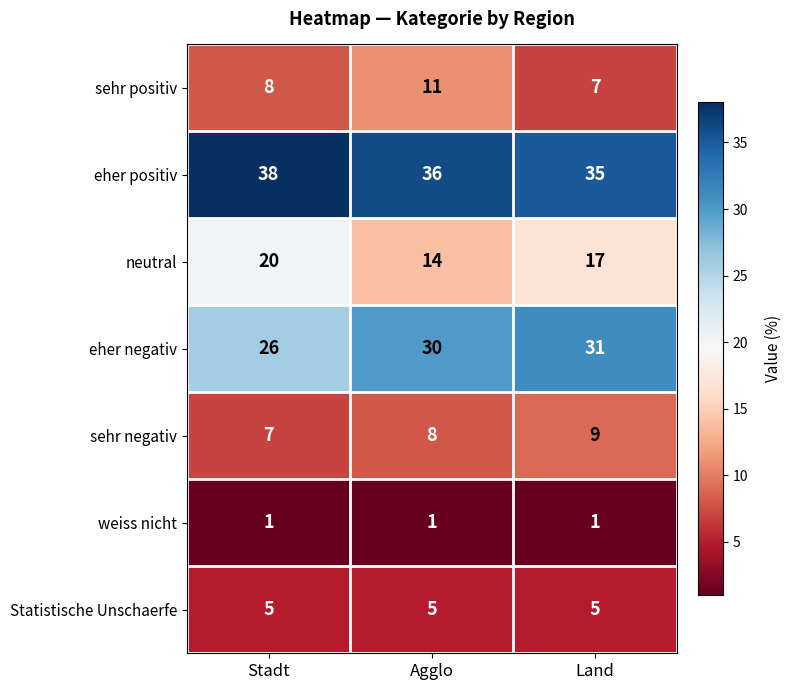

What is the total value across all series at Agglo?

105